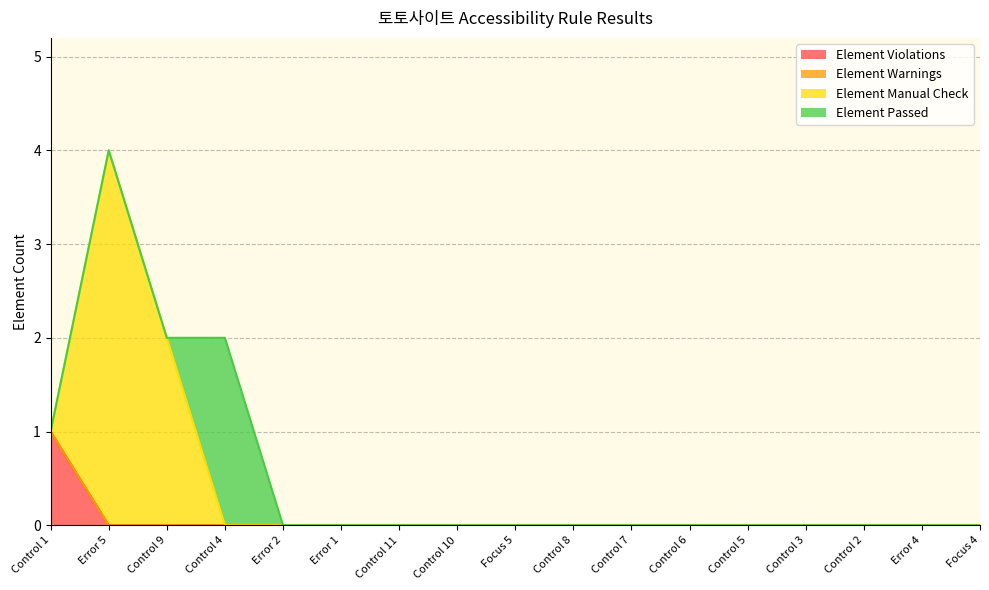

Is it true that Element Manual Check equals 1 at Error 5?

False